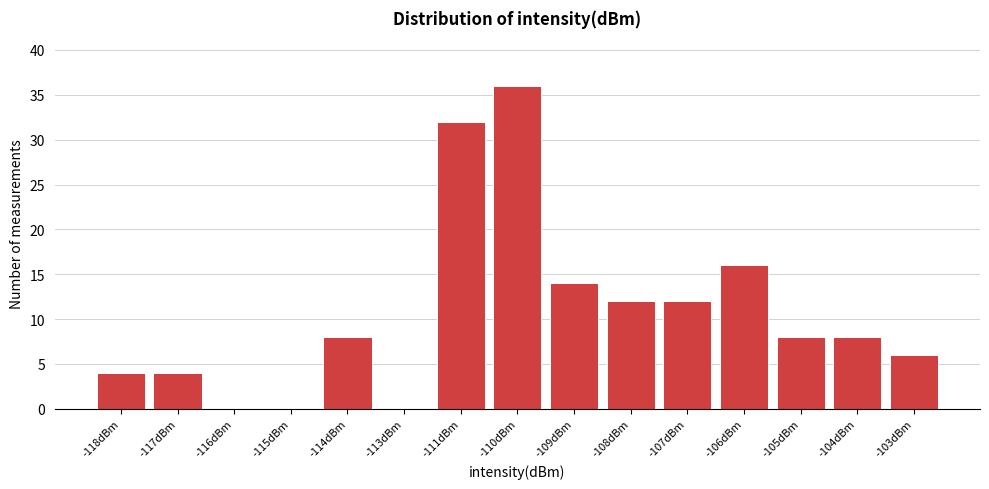

Reading left to right, what are all the values shown in this chart?

-118dBm=4	-117dBm=4	-116dBm=0	-115dBm=0	-114dBm=8	-113dBm=0	-111dBm=32	-110dBm=36	-109dBm=14	-108dBm=12	-107dBm=12	-106dBm=16	-105dBm=8	-104dBm=8	-103dBm=6